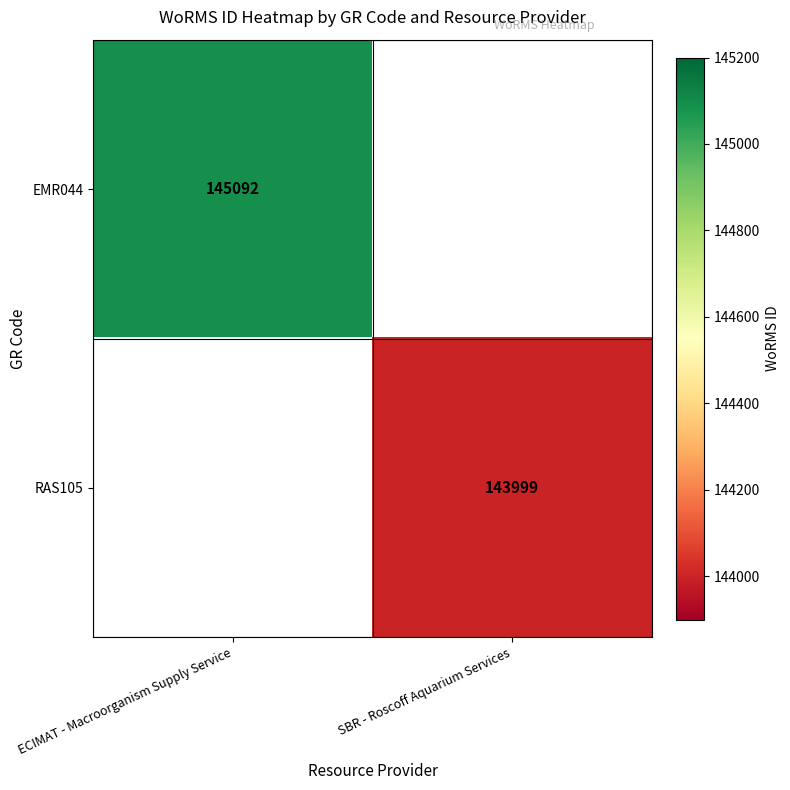

True or false: EMR044 has a value of 145092 at ECIMAT - Macroorganism Supply Service.

True